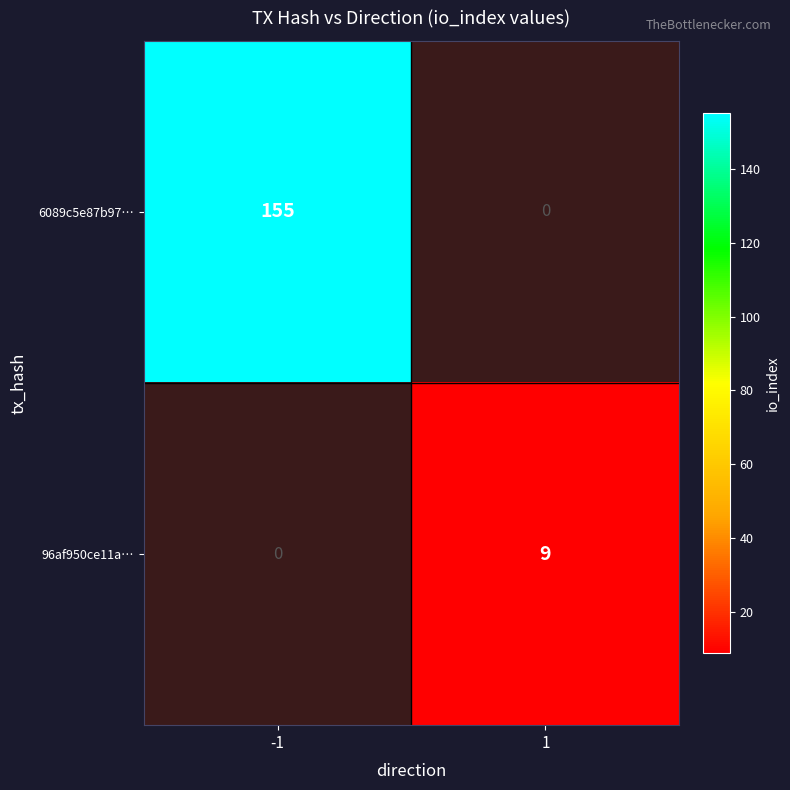

At how many categories does at least one series exceed 128?

1